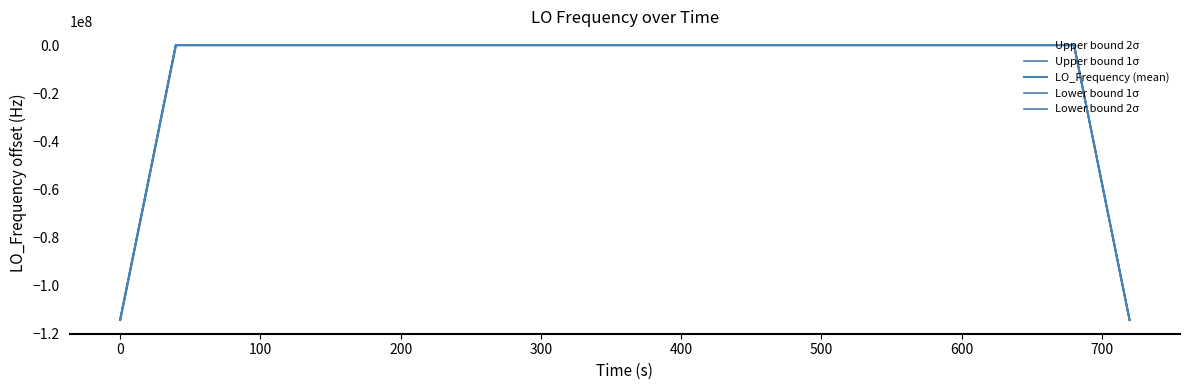

True or false: LO_Frequency (mean) has more than 2 points higher than both neighbors.

True